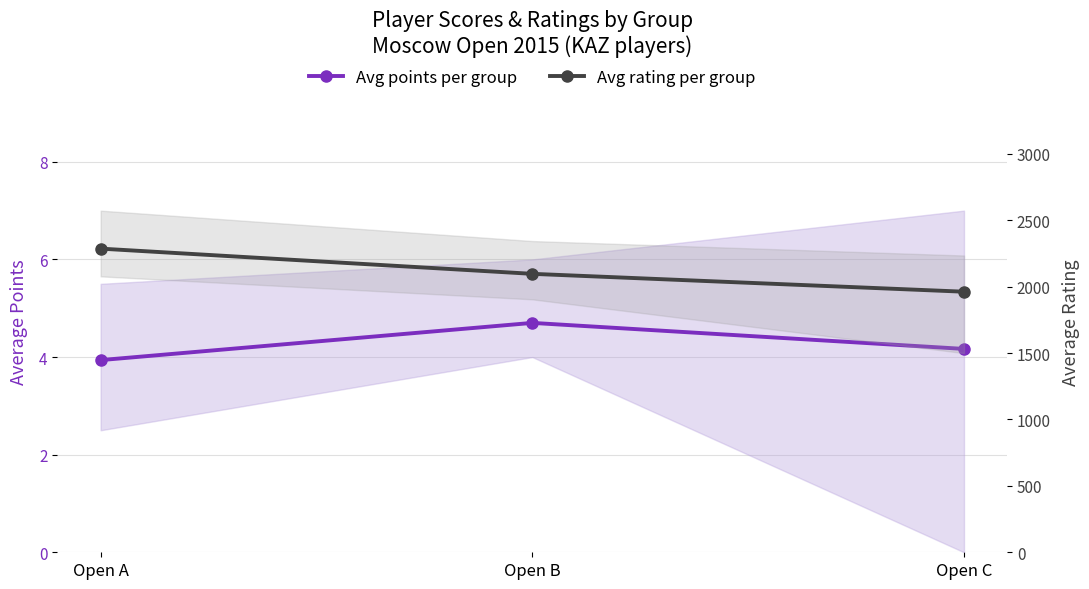

How many data points in Avg rating per group are less than 2097?

1